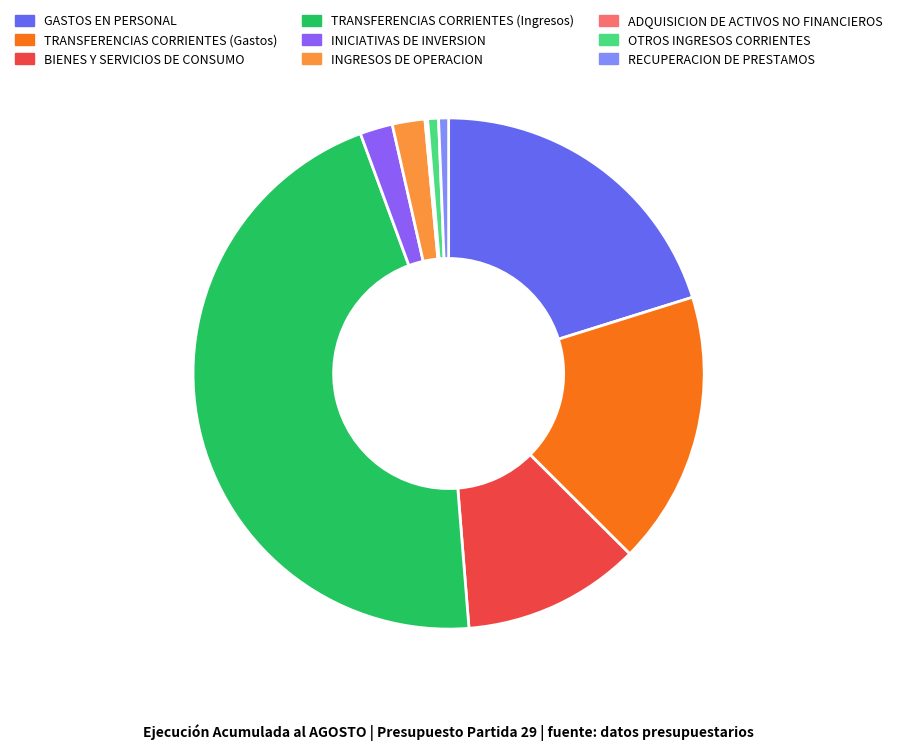

Which has a higher value, INICIATIVAS DE INVERSION or TRANSFERENCIAS CORRIENTES (Gastos)?

TRANSFERENCIAS CORRIENTES (Gastos)